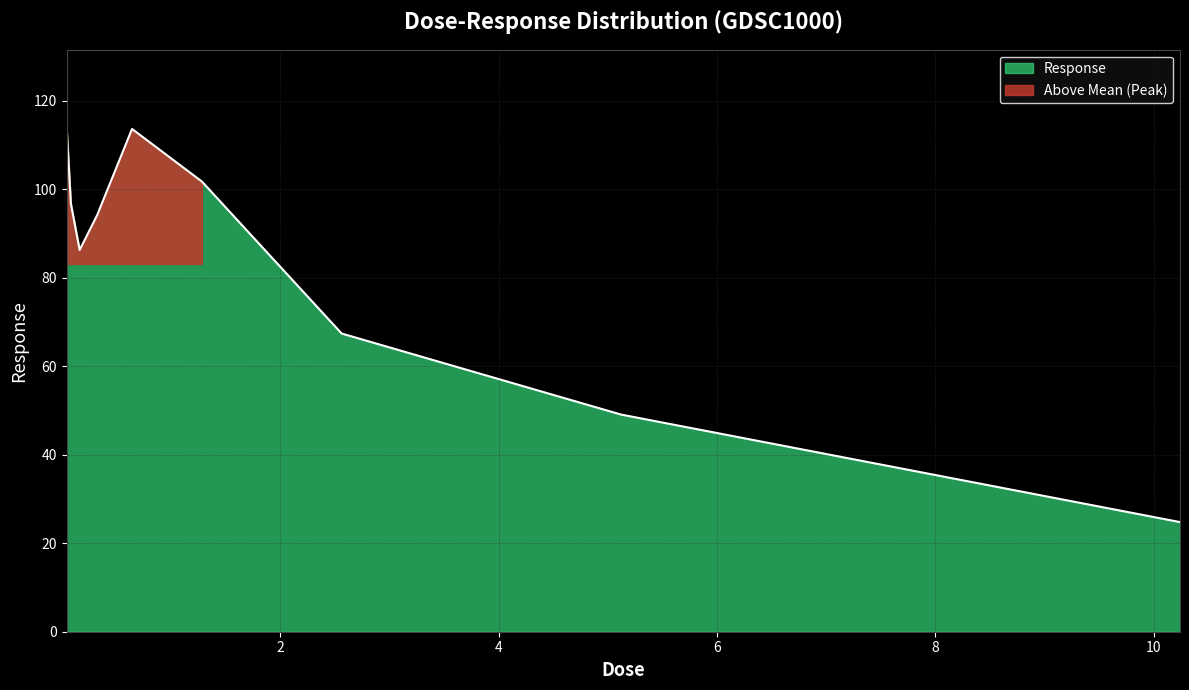

Rank the categories by value from lowest to highest.

10.24, 5.12, 2.56, 0.16, 0.32, 0.08, 1.28, 0.64, 0.04